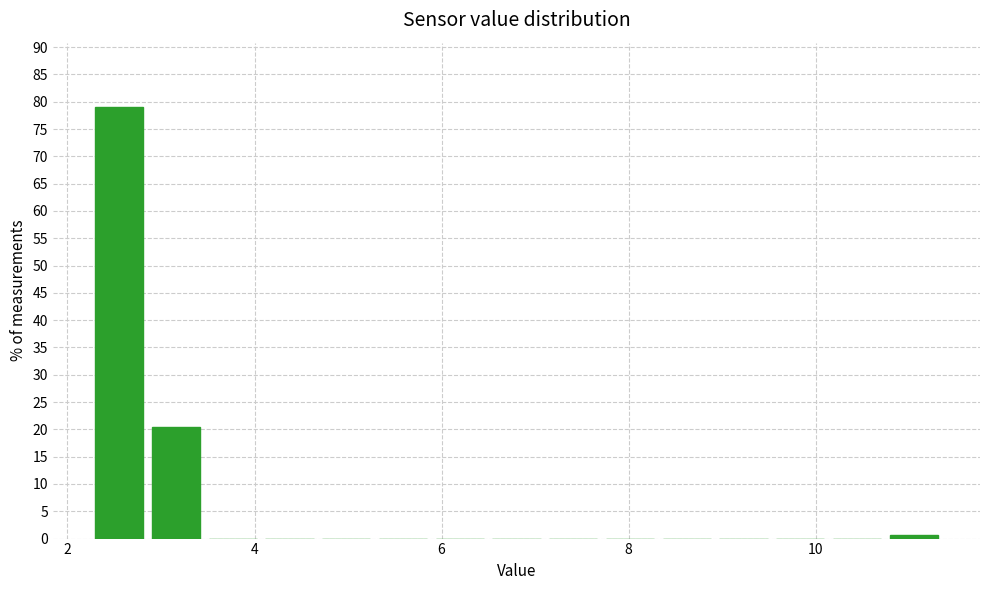

Around what value on the x-axis is the tallest bar? Give the approximate position of its centre, as read against the axis.

2.6